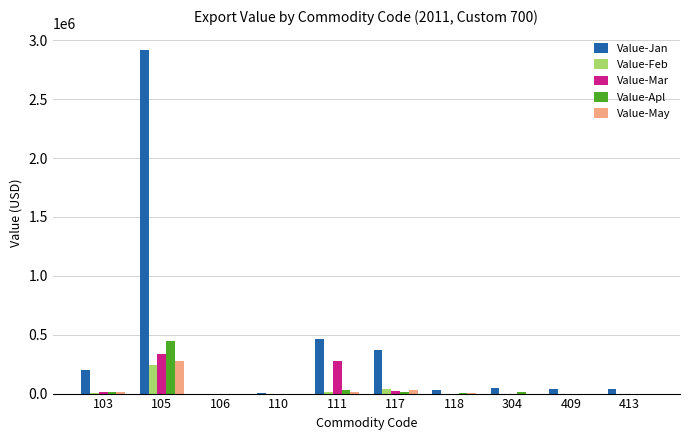

At which category is the sum across all series the highest?

105